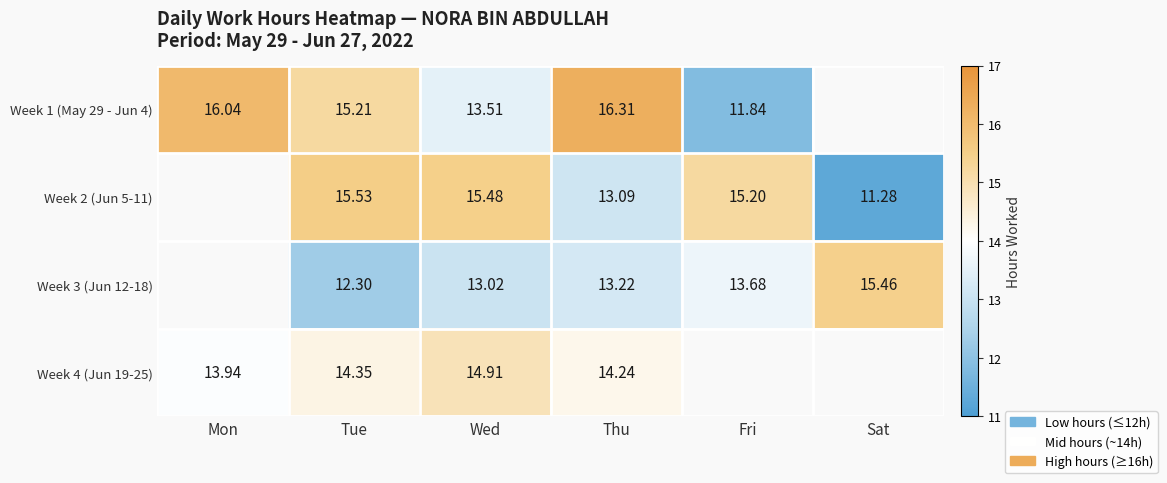

Is the value of Week 2 (Jun 5-11) at Wed greater than the value of Week 1 (May 29 - Jun 4) at Mon?

No